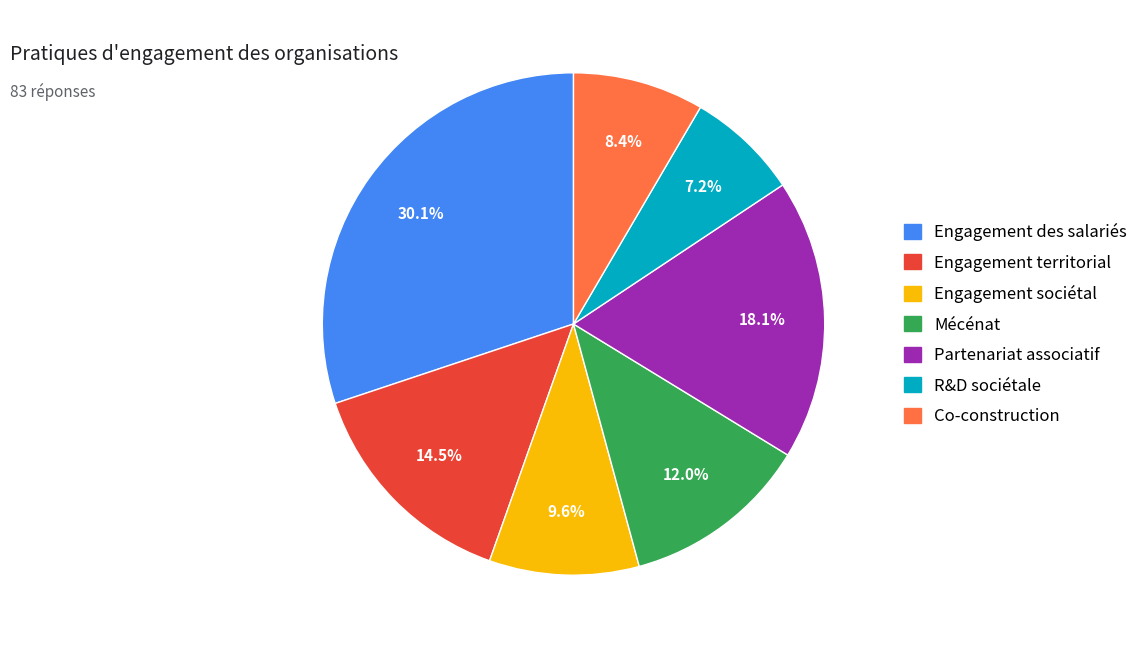

What is the smallest slice in the pie chart?

R&D sociétale